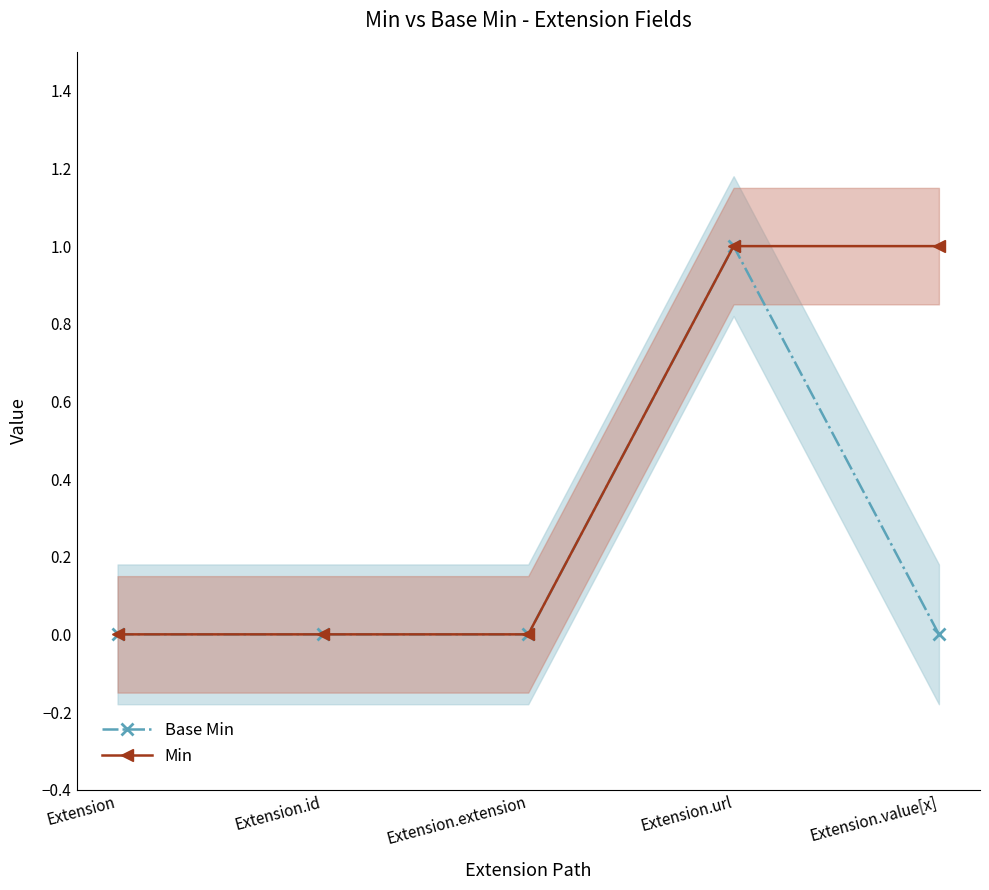

Which series has the largest range (max minus min)?

Base Min